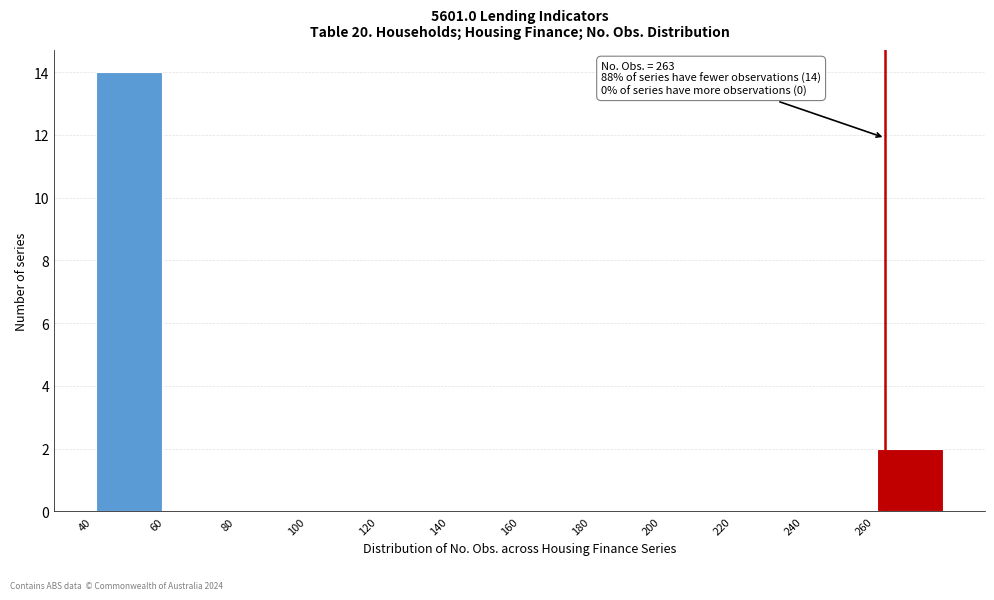

Over which range of the x-axis is the bar tallest?

40 to 60